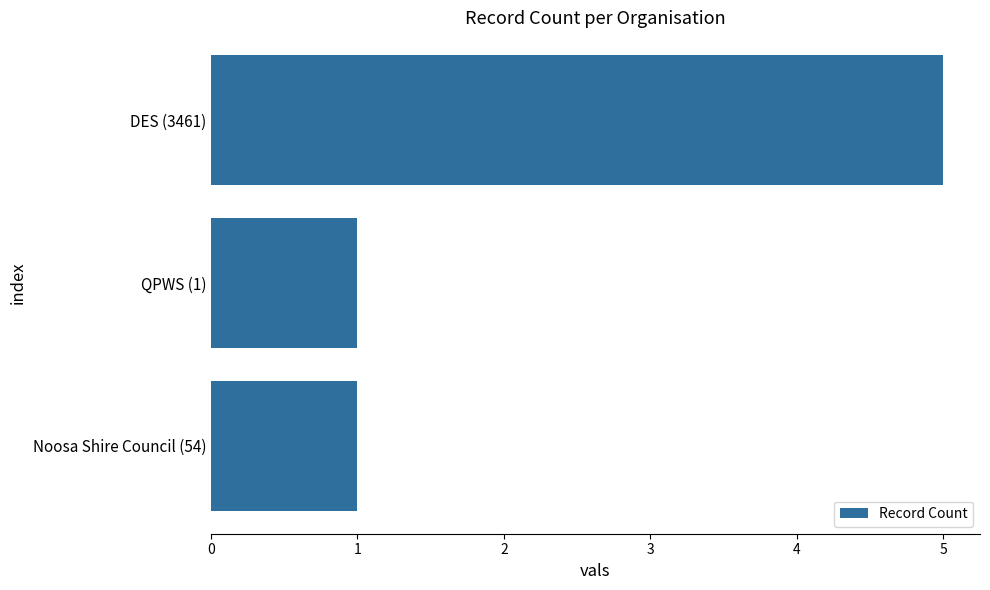

What is the sum of all values?

7